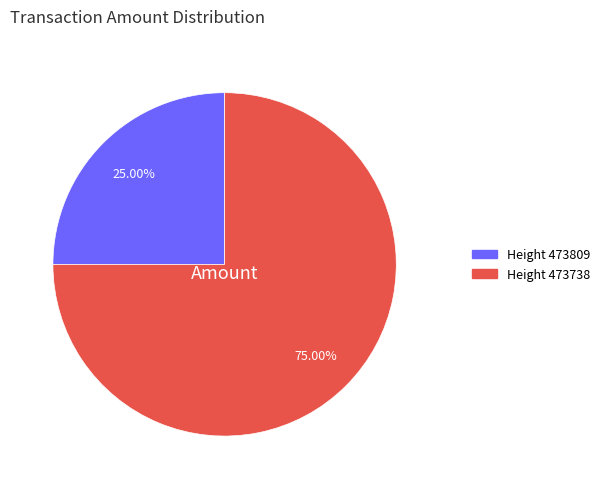

Combined, do Height 473738 and Height 473809 account for over 50%?

Yes